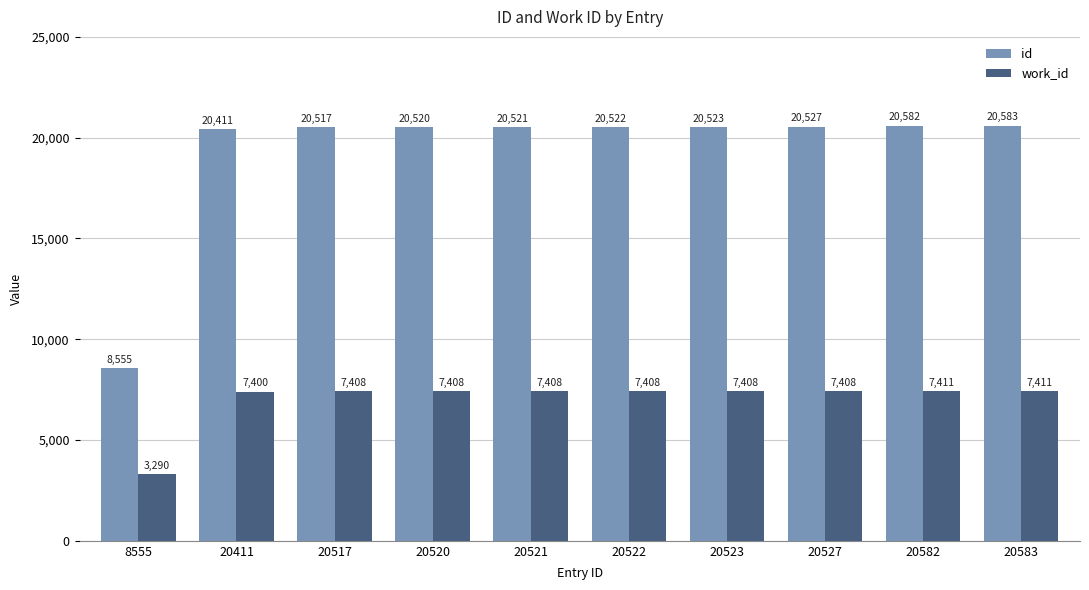

At how many categories does at least one series exceed 19075?

9